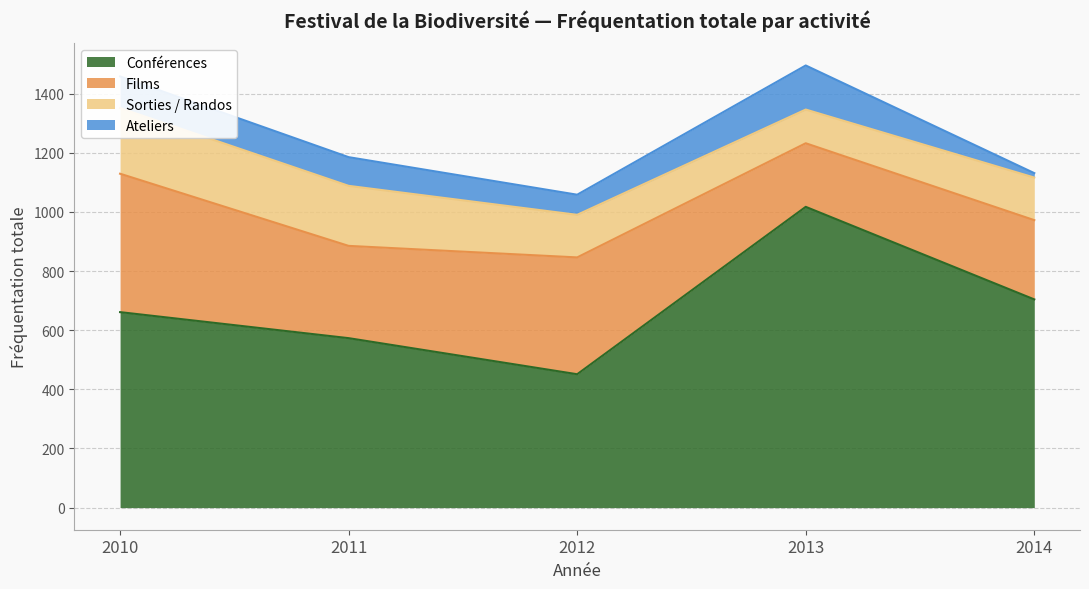

At 2010, list the series in order from largest to smallest.

Conférences, Films, Sorties / Randos, Ateliers